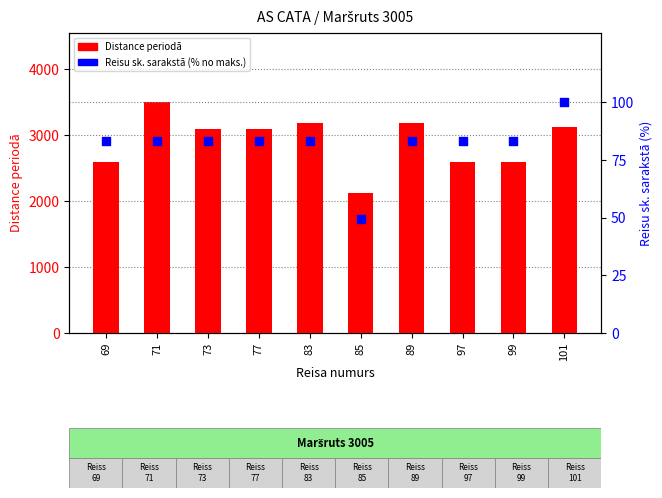

At how many categories does at least one series exceed 673?

10